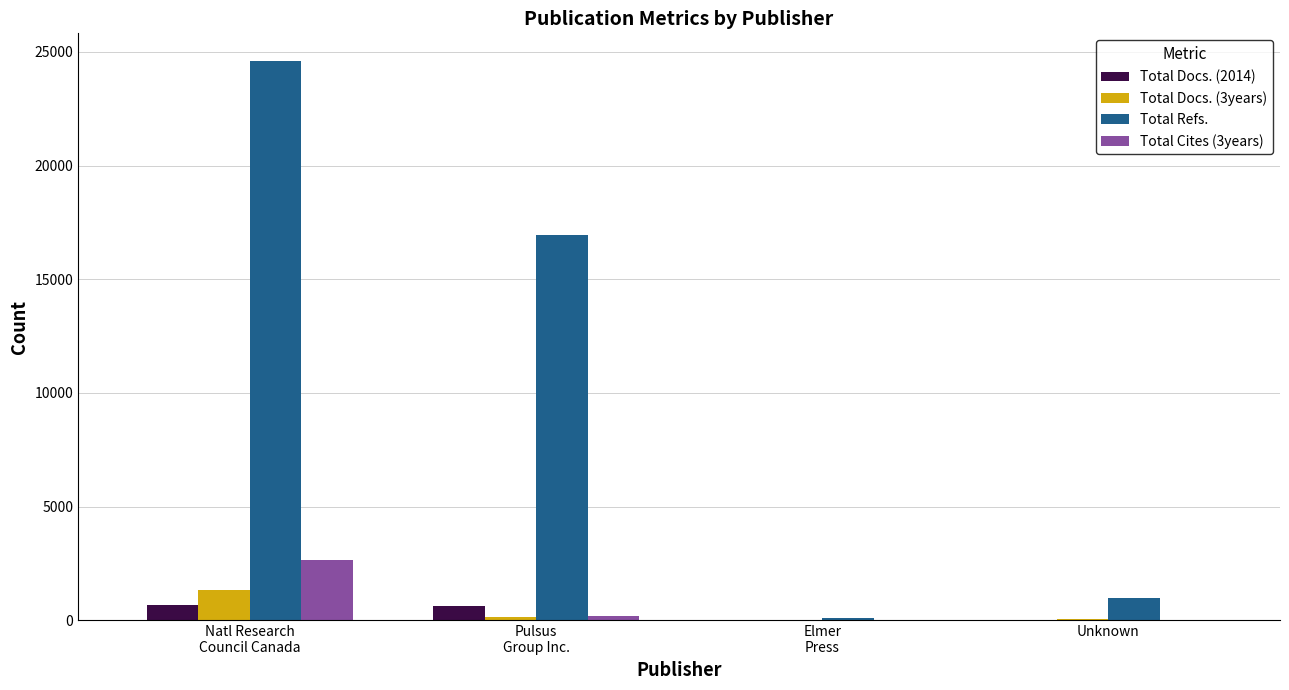

What is the maximum value shown in the chart?

24584